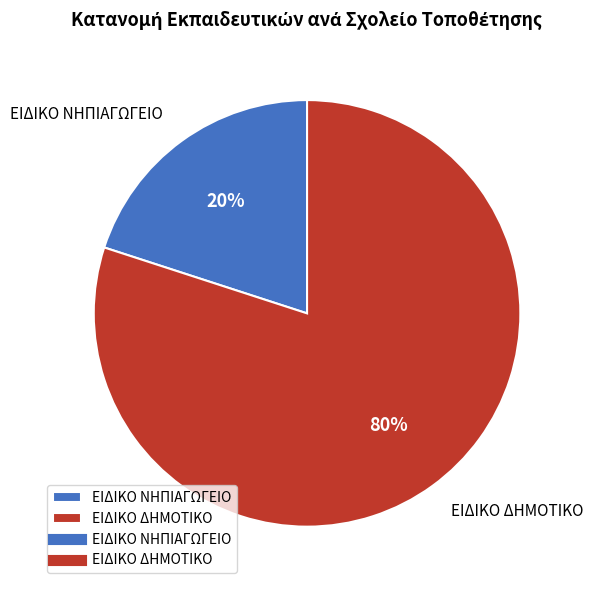

To the nearest percent, what is the average slice percentage?

50%